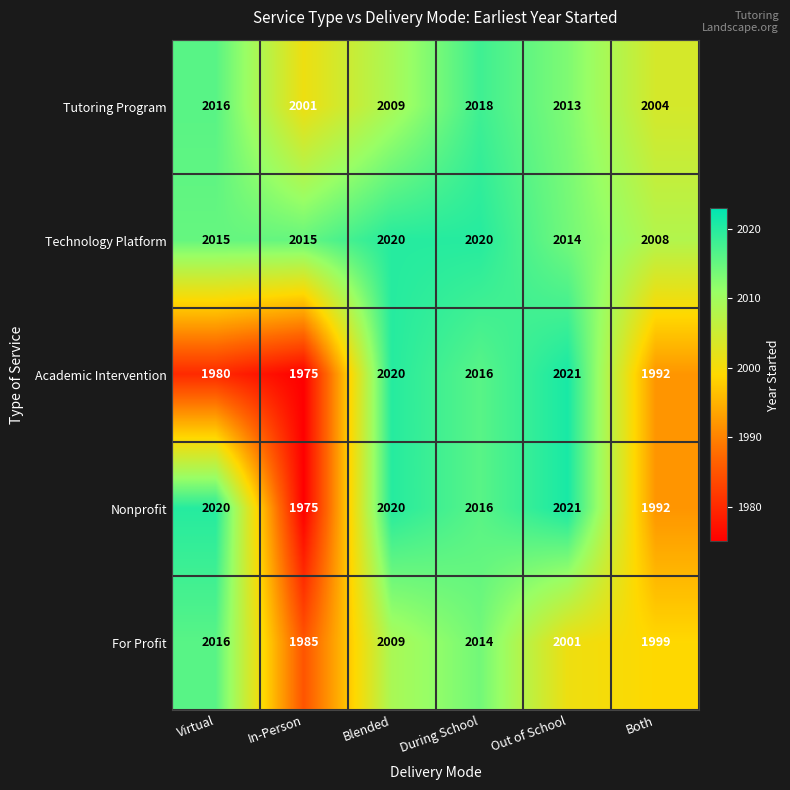

What is the maximum value shown in the chart?

2021